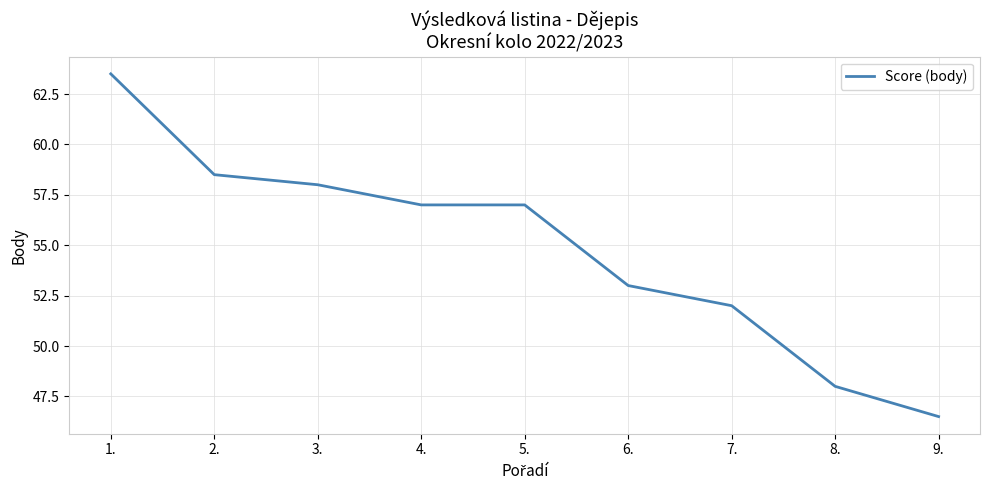

Where does the data first go above 57?

1.